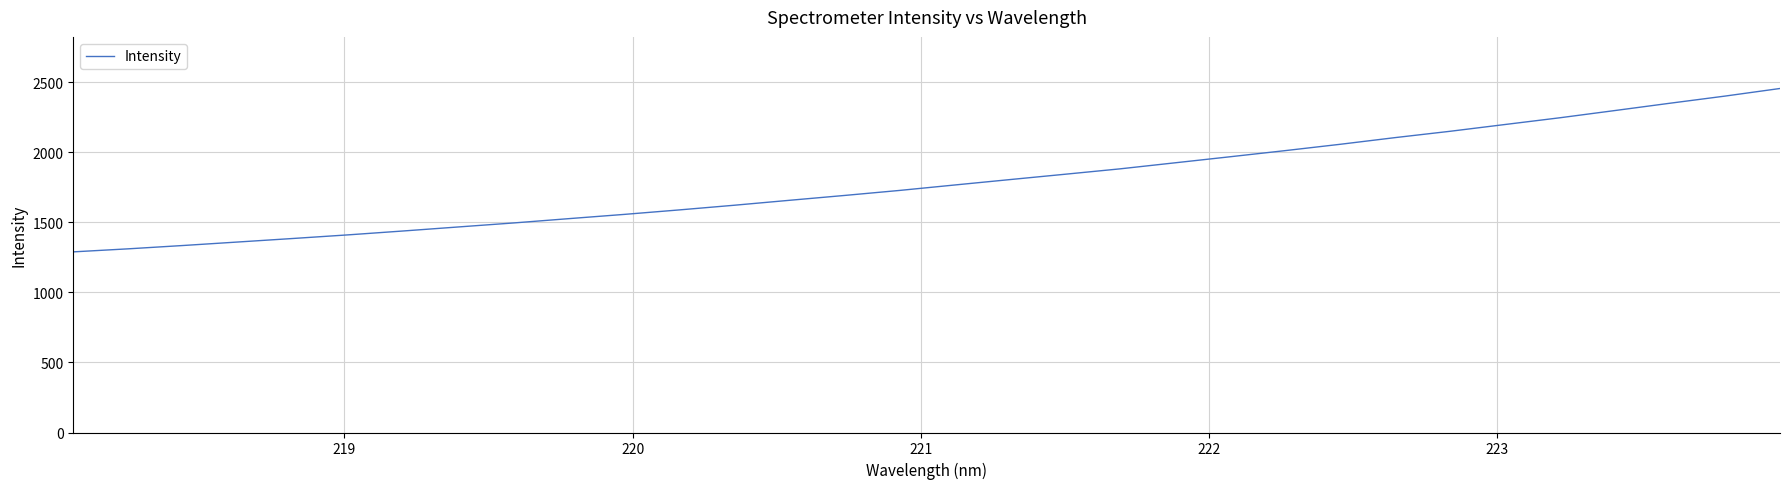

What is the greatest value displayed?

2456.0